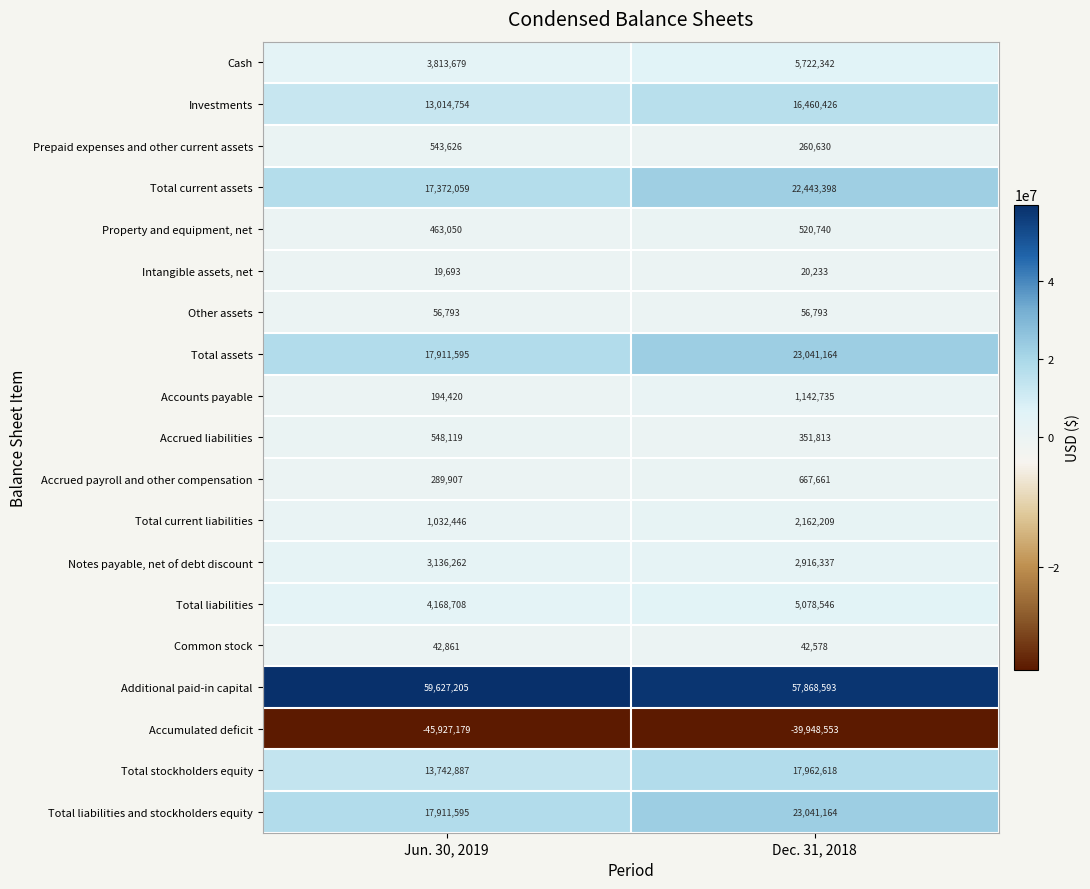

Which series has the largest total across all categories?

Additional paid-in capital